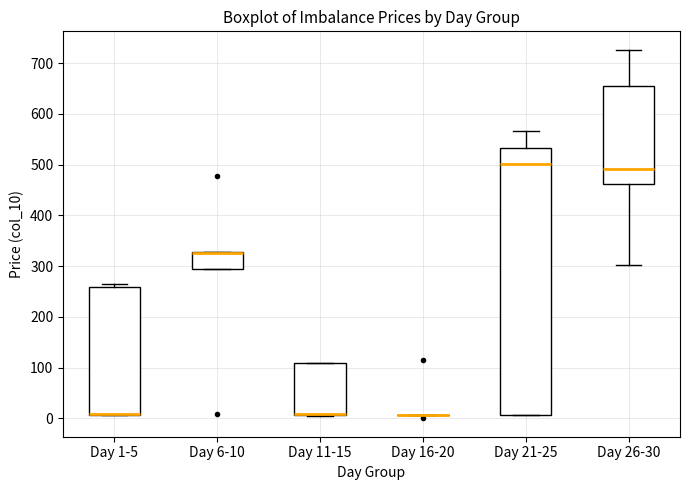

Which box is the tallest, from its lower edge to its upper edge?

Day 21-25